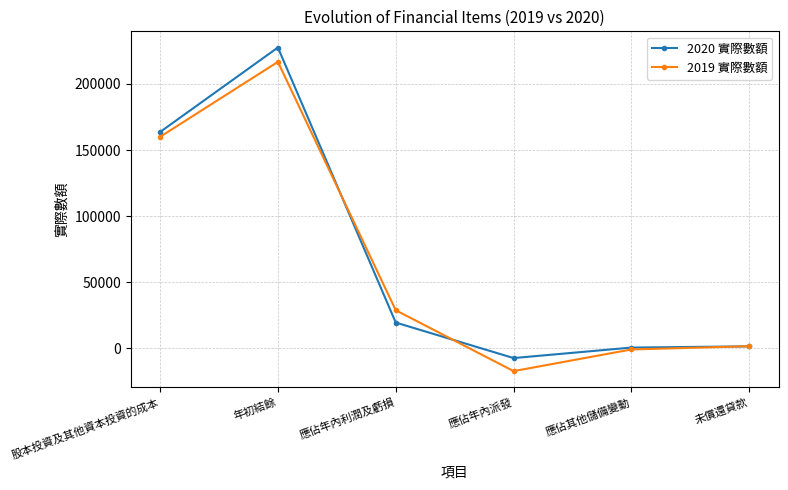

True or false: 2020 實際數額 has more than 2 interior local peaks.

False